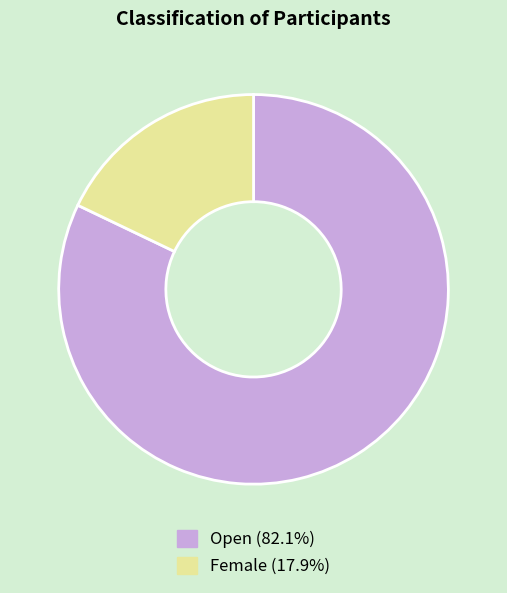

How many slices are in this pie chart?

2